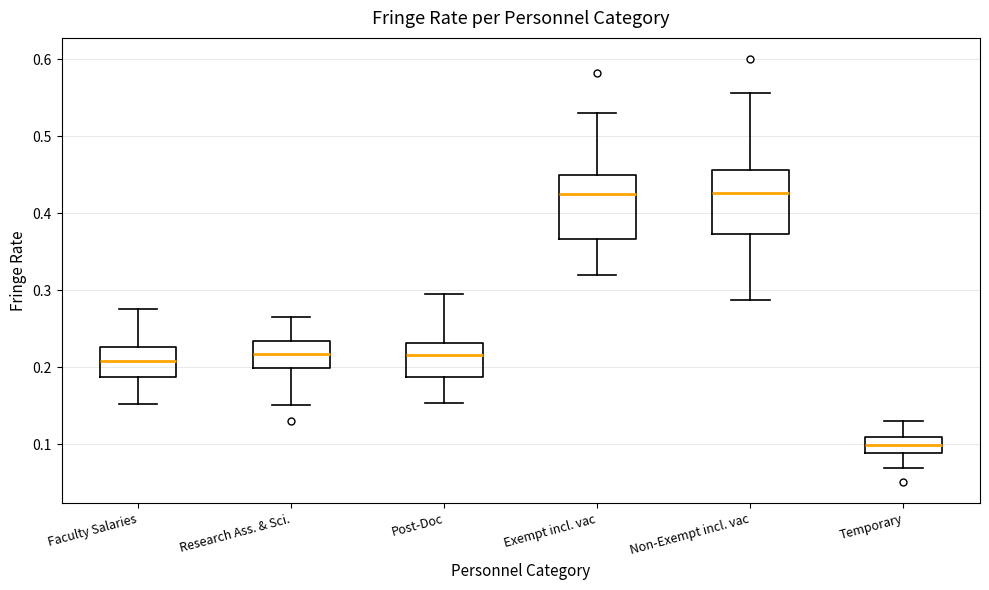

Which box's median line is the lowest?

Temporary